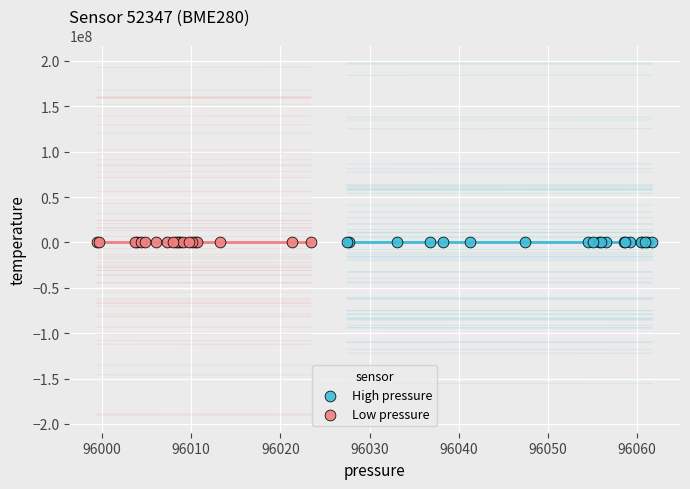

Which series has the largest Y range (max minus min)?

High pressure